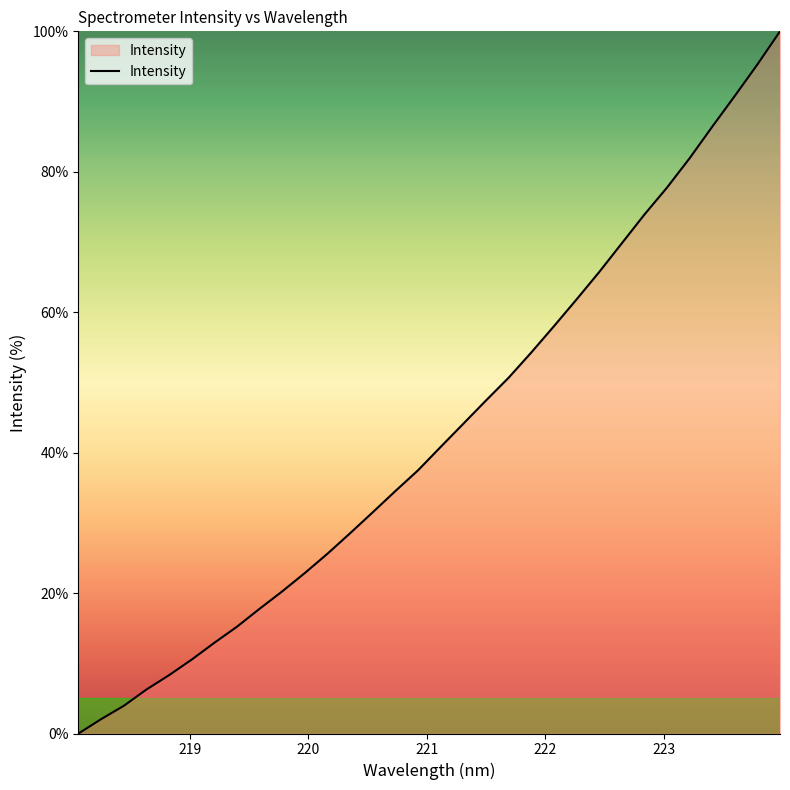

Reading right to left, list all the values displayed in this chart.

100.0	95.3	90.8	86.4	81.9	77.7	73.9	69.8	65.7	61.8	58.0	54.3	50.7	47.4	44.1	40.8	37.5	34.6	31.5	28.5	25.6	22.9	20.3	17.8	15.2	12.9	10.5	8.3	6.3	3.9	2.0	0.0